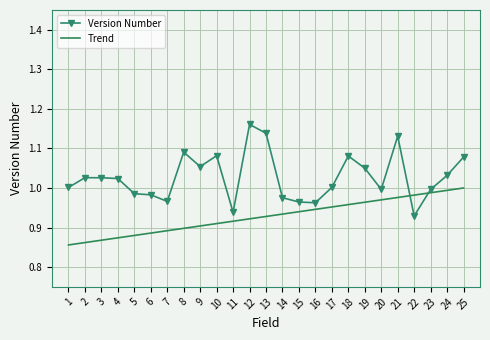

List the series in order of their peak value, lowest first.

Trend, Version Number